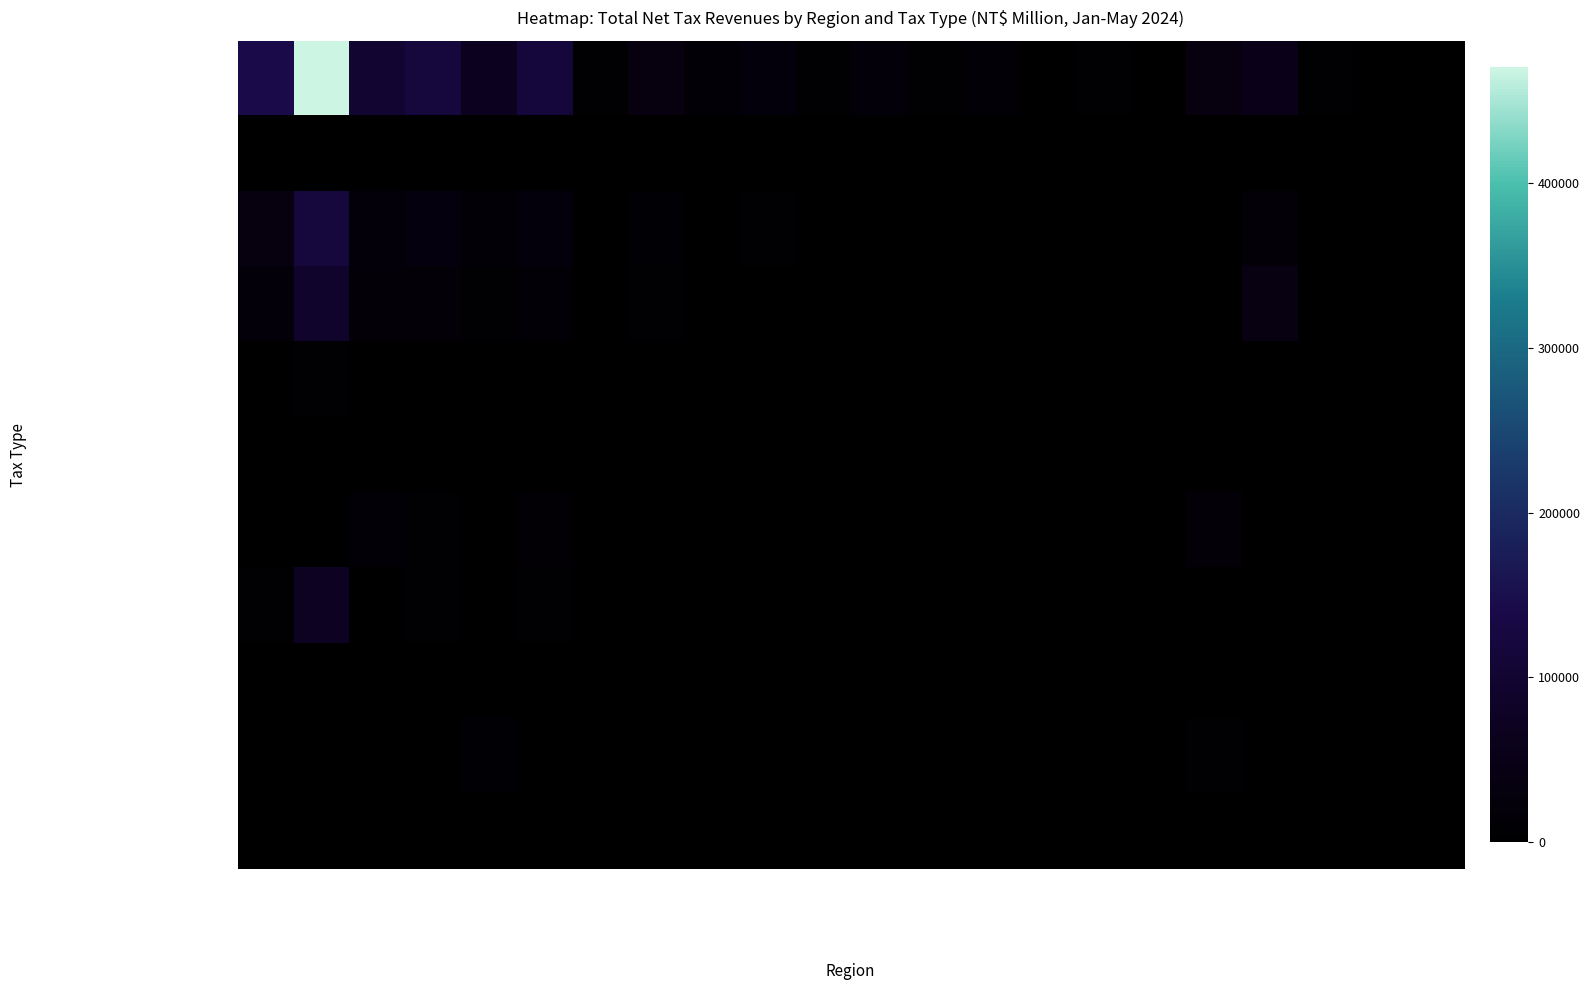

What is the spread (max minus min) of values at Penghu County?

898